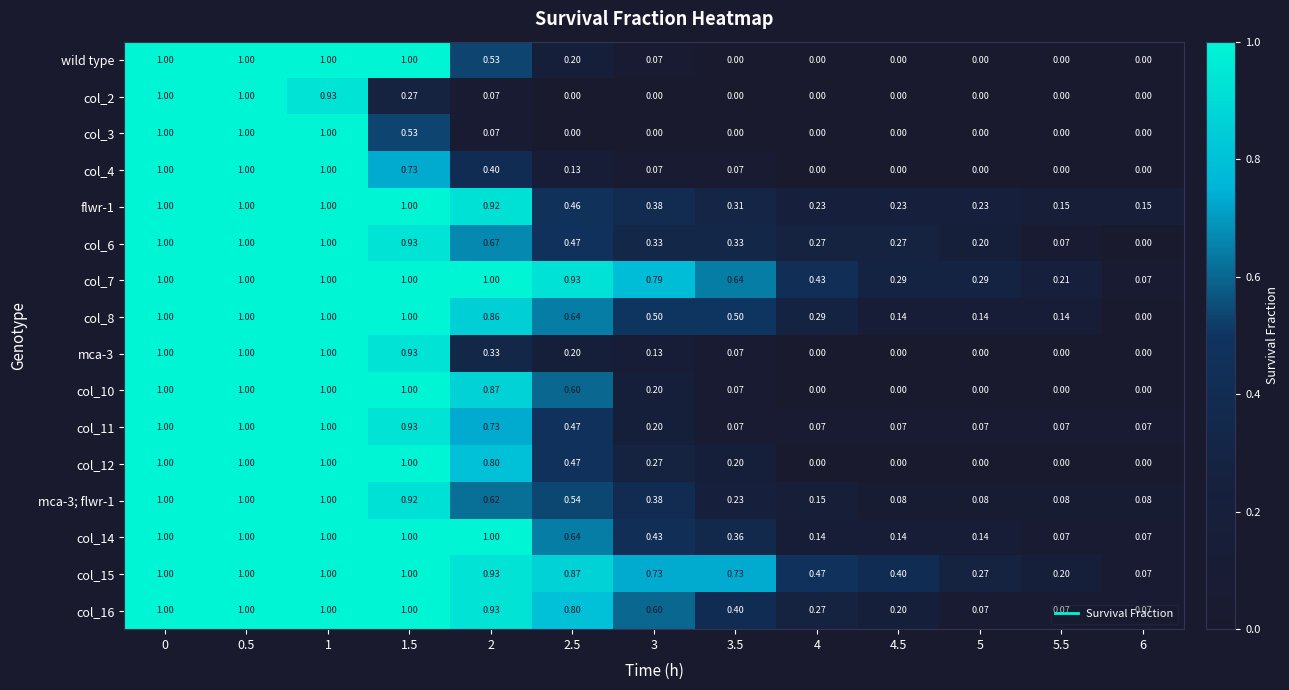

Reading left to right, transcribe all the data shown in this chart.

wild type: 0=1.0	0.5=1.0	1=1.0	1.5=1.0	2=0.5	2.5=0.2	3=0.1	3.5=0.0	4=0.0	4.5=0.0	5=0.0	5.5=0.0	6=0.0
col_2: 0=1.0	0.5=1.0	1=0.9	1.5=0.3	2=0.1	2.5=0.0	3=0.0	3.5=0.0	4=0.0	4.5=0.0	5=0.0	5.5=0.0	6=0.0
col_3: 0=1.0	0.5=1.0	1=1.0	1.5=0.5	2=0.1	2.5=0.0	3=0.0	3.5=0.0	4=0.0	4.5=0.0	5=0.0	5.5=0.0	6=0.0
col_4: 0=1.0	0.5=1.0	1=1.0	1.5=0.7	2=0.4	2.5=0.1	3=0.1	3.5=0.1	4=0.0	4.5=0.0	5=0.0	5.5=0.0	6=0.0
flwr-1: 0=1.0	0.5=1.0	1=1.0	1.5=1.0	2=0.9	2.5=0.5	3=0.4	3.5=0.3	4=0.2	4.5=0.2	5=0.2	5.5=0.1	6=0.1
col_6: 0=1.0	0.5=1.0	1=1.0	1.5=0.9	2=0.7	2.5=0.5	3=0.3	3.5=0.3	4=0.3	4.5=0.3	5=0.2	5.5=0.1	6=0.0
col_7: 0=1.0	0.5=1.0	1=1.0	1.5=1.0	2=1.0	2.5=0.9	3=0.8	3.5=0.6	4=0.4	4.5=0.3	5=0.3	5.5=0.2	6=0.1
col_8: 0=1.0	0.5=1.0	1=1.0	1.5=1.0	2=0.9	2.5=0.6	3=0.5	3.5=0.5	4=0.3	4.5=0.1	5=0.1	5.5=0.1	6=0.0
mca-3: 0=1.0	0.5=1.0	1=1.0	1.5=0.9	2=0.3	2.5=0.2	3=0.1	3.5=0.1	4=0.0	4.5=0.0	5=0.0	5.5=0.0	6=0.0
col_10: 0=1.0	0.5=1.0	1=1.0	1.5=1.0	2=0.9	2.5=0.6	3=0.2	3.5=0.1	4=0.0	4.5=0.0	5=0.0	5.5=0.0	6=0.0
col_11: 0=1.0	0.5=1.0	1=1.0	1.5=0.9	2=0.7	2.5=0.5	3=0.2	3.5=0.1	4=0.1	4.5=0.1	5=0.1	5.5=0.1	6=0.1
col_12: 0=1.0	0.5=1.0	1=1.0	1.5=1.0	2=0.8	2.5=0.5	3=0.3	3.5=0.2	4=0.0	4.5=0.0	5=0.0	5.5=0.0	6=0.0
mca-3; flwr-1: 0=1.0	0.5=1.0	1=1.0	1.5=0.9	2=0.6	2.5=0.5	3=0.4	3.5=0.2	4=0.1	4.5=0.1	5=0.1	5.5=0.1	6=0.1
col_14: 0=1.0	0.5=1.0	1=1.0	1.5=1.0	2=1.0	2.5=0.6	3=0.4	3.5=0.4	4=0.1	4.5=0.1	5=0.1	5.5=0.1	6=0.1
col_15: 0=1.0	0.5=1.0	1=1.0	1.5=1.0	2=0.9	2.5=0.9	3=0.7	3.5=0.7	4=0.5	4.5=0.4	5=0.3	5.5=0.2	6=0.1
col_16: 0=1.0	0.5=1.0	1=1.0	1.5=1.0	2=0.9	2.5=0.8	3=0.6	3.5=0.4	4=0.3	4.5=0.2	5=0.1	5.5=0.1	6=0.1